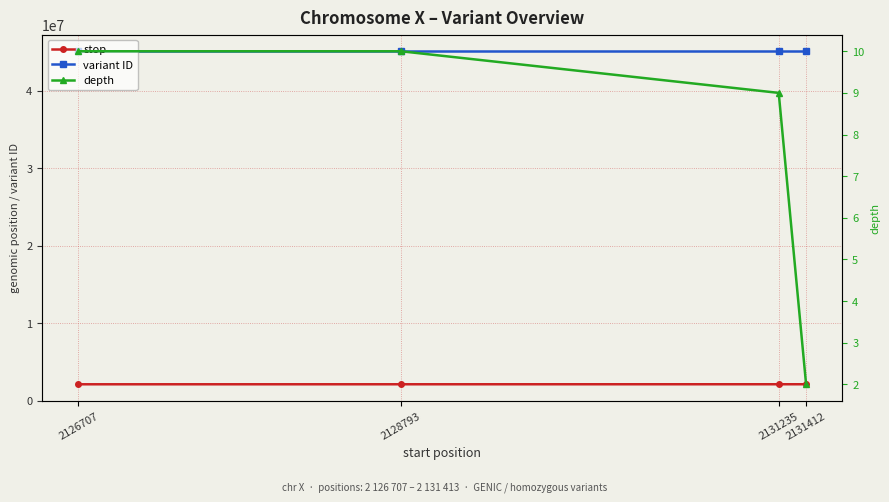

Is it true that variant ID equals 45076477 at 2131412?

True